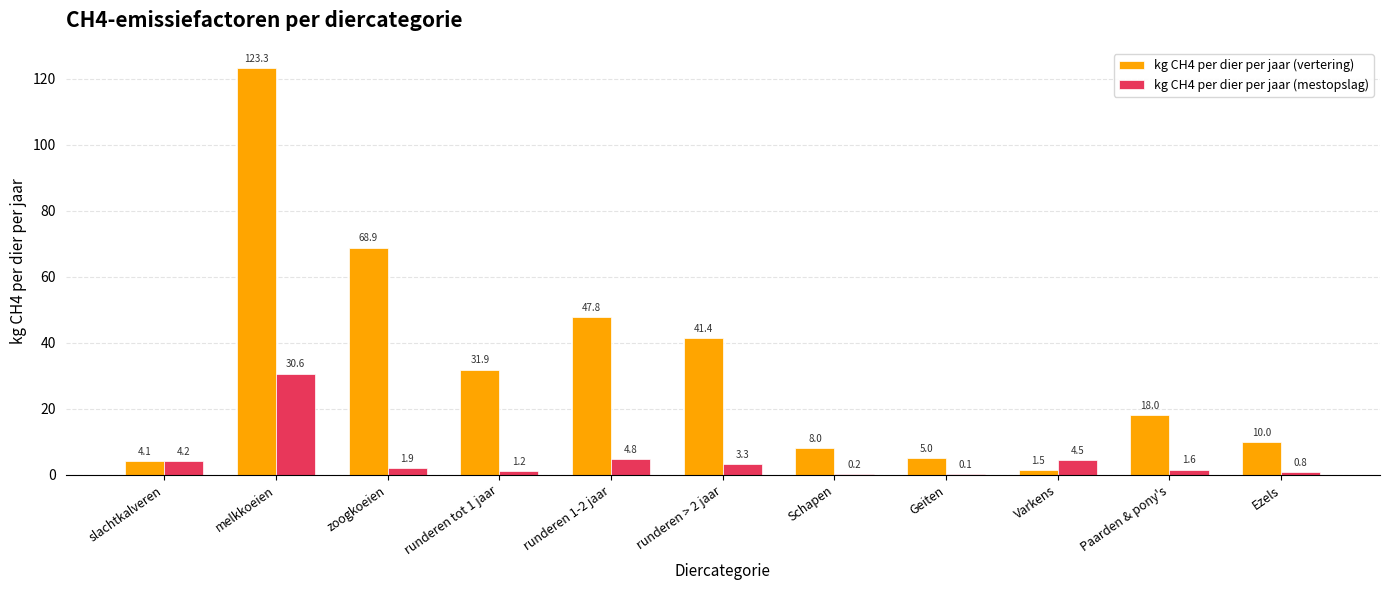

Which series has the largest total across all categories?

kg CH4 per dier per jaar (vertering)